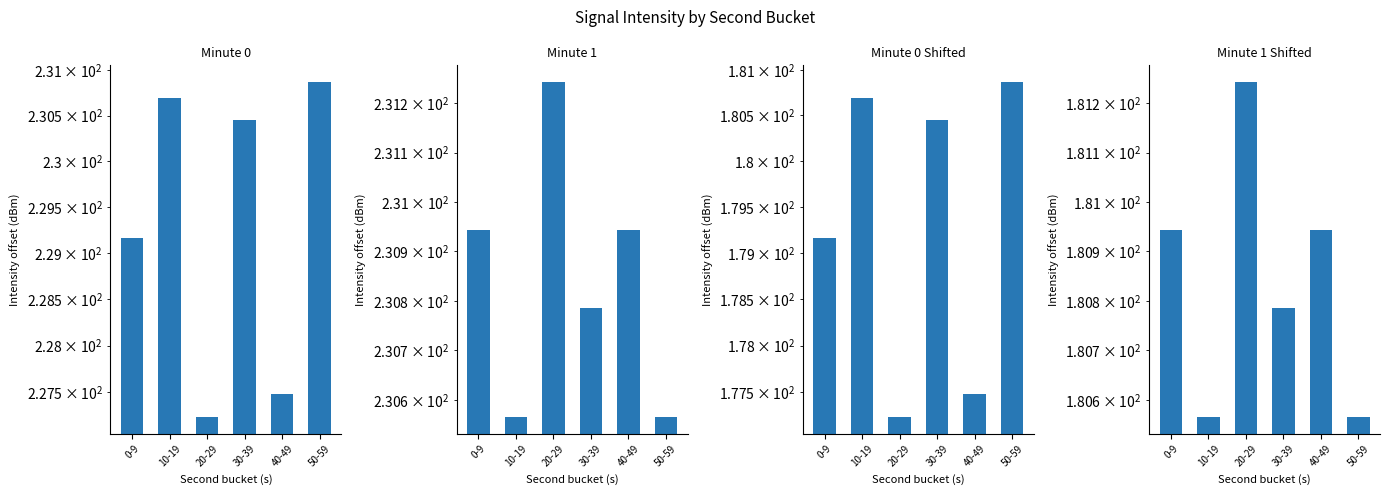

What is the sum of all Minute 1 - Raw values?

1385.0